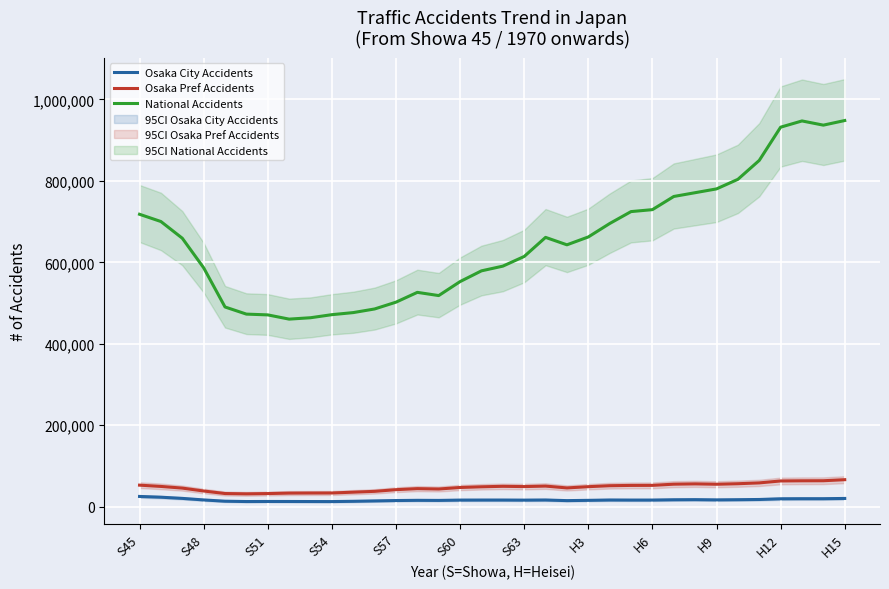

True or false: Osaka Pref Accidents has a value of 90720 at H9.

False